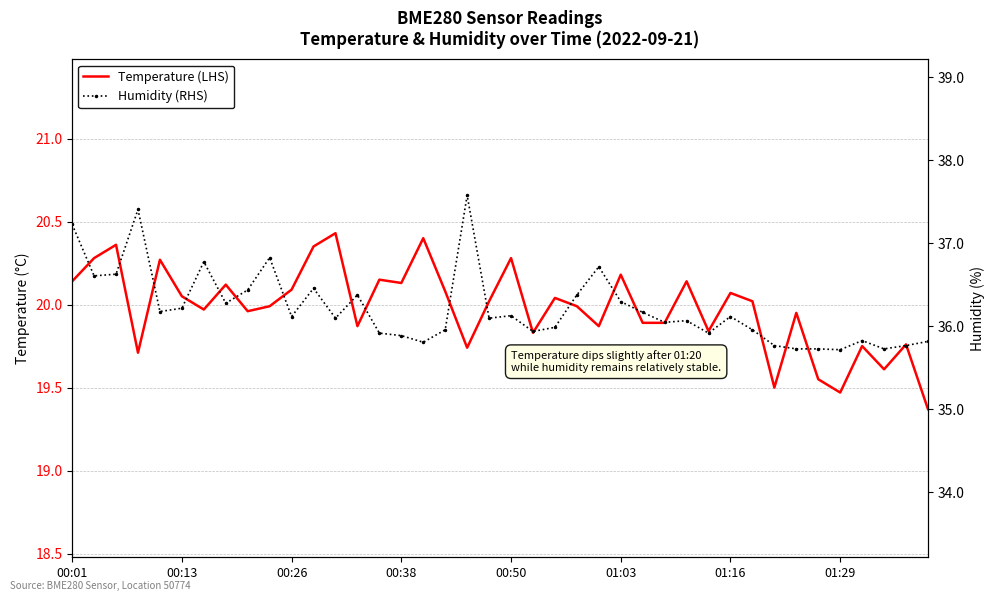

At how many categories does at least one series exceed 28?

40